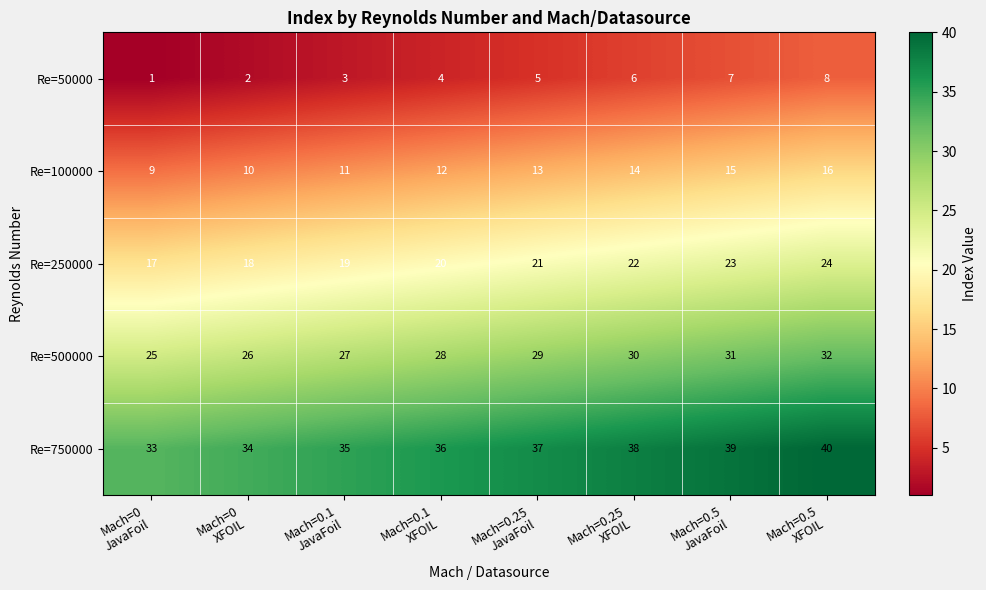

At which category is the sum across all series the highest?

Mach=0.5
XFOIL